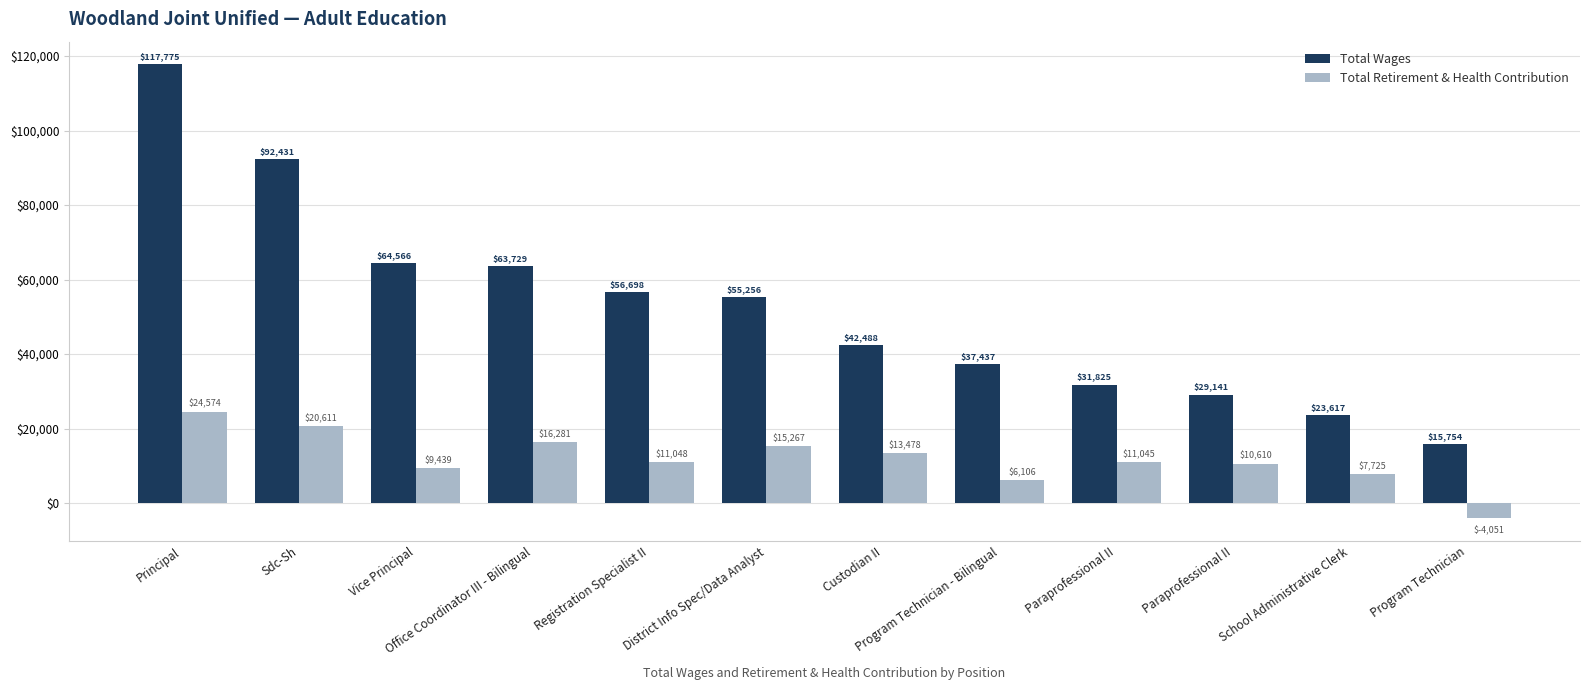

What are all the series names shown in the legend?

Total Wages, Total Retirement & Health Contribution